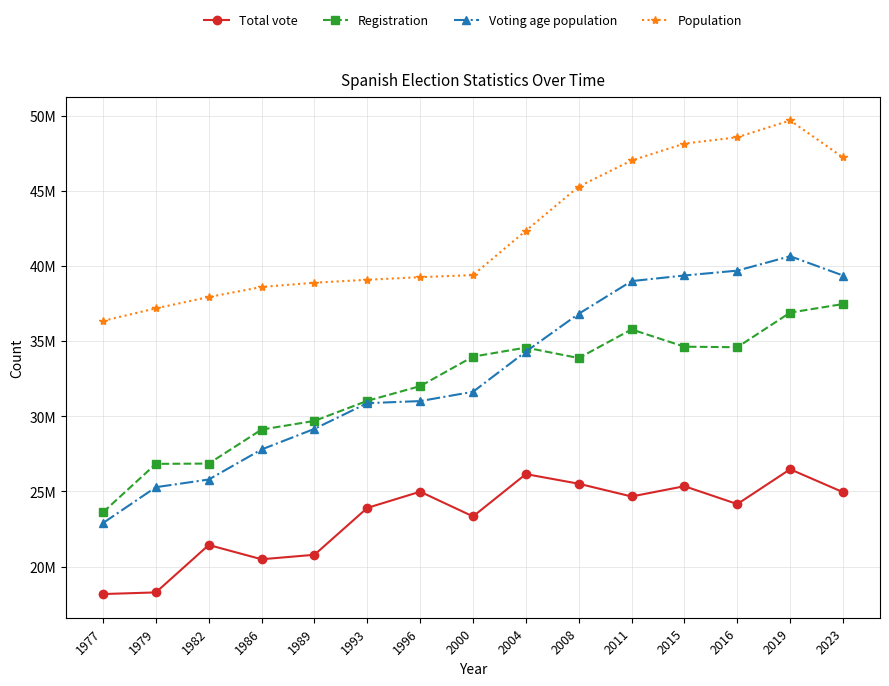

True or false: Voting age population and Total vote intersect in this chart.

False